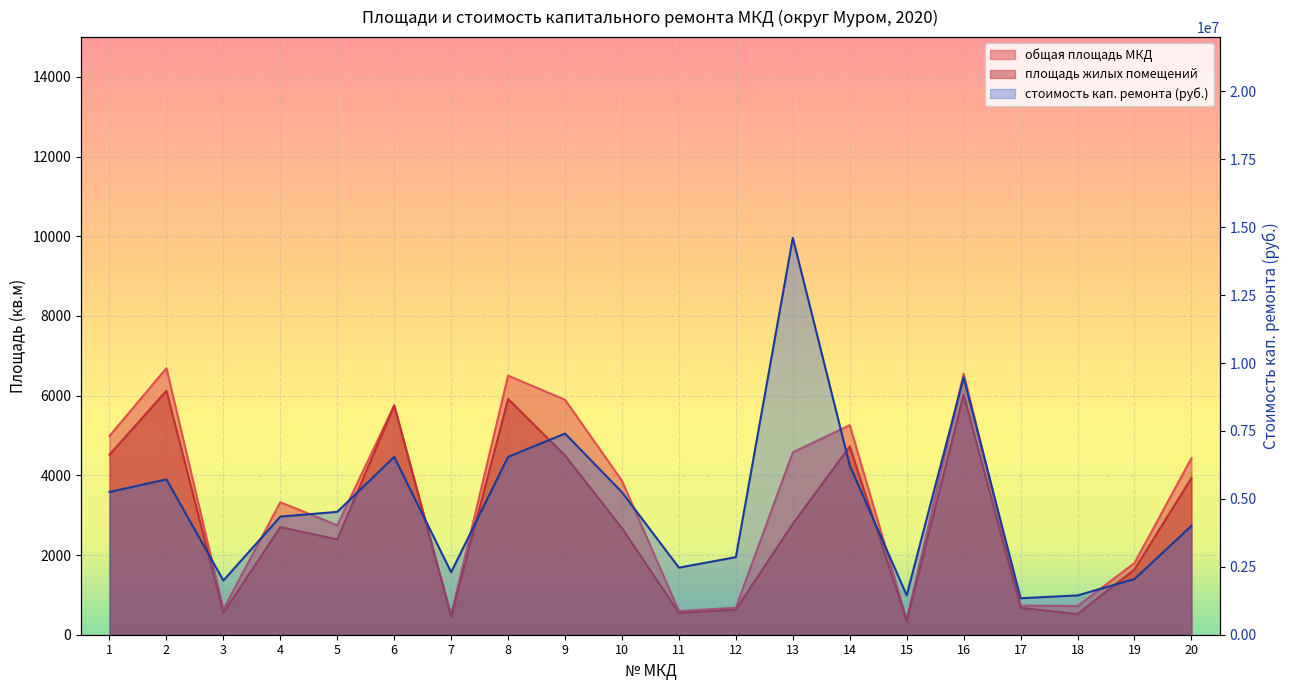

True or false: площадь жилых помещений and общая площадь МКД intersect in this chart.

False